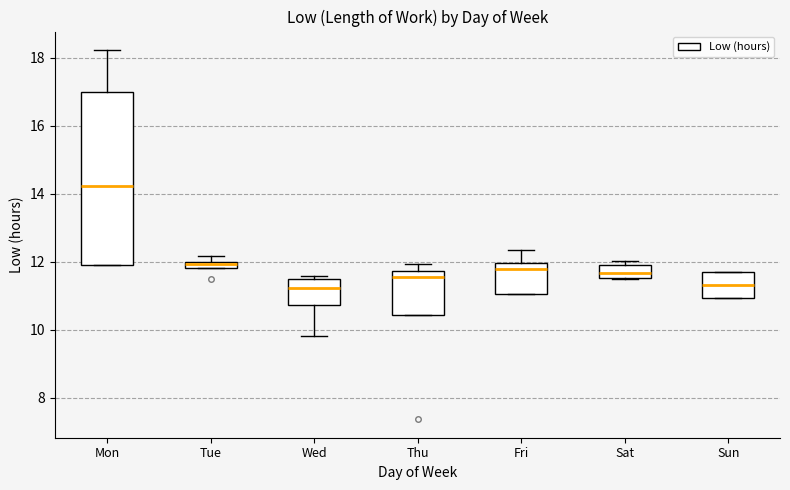

Where does the median line of the box for Mon sit on the y-axis? The values are not printed on the chart, so give them approximately, as read against the axis.

14.2